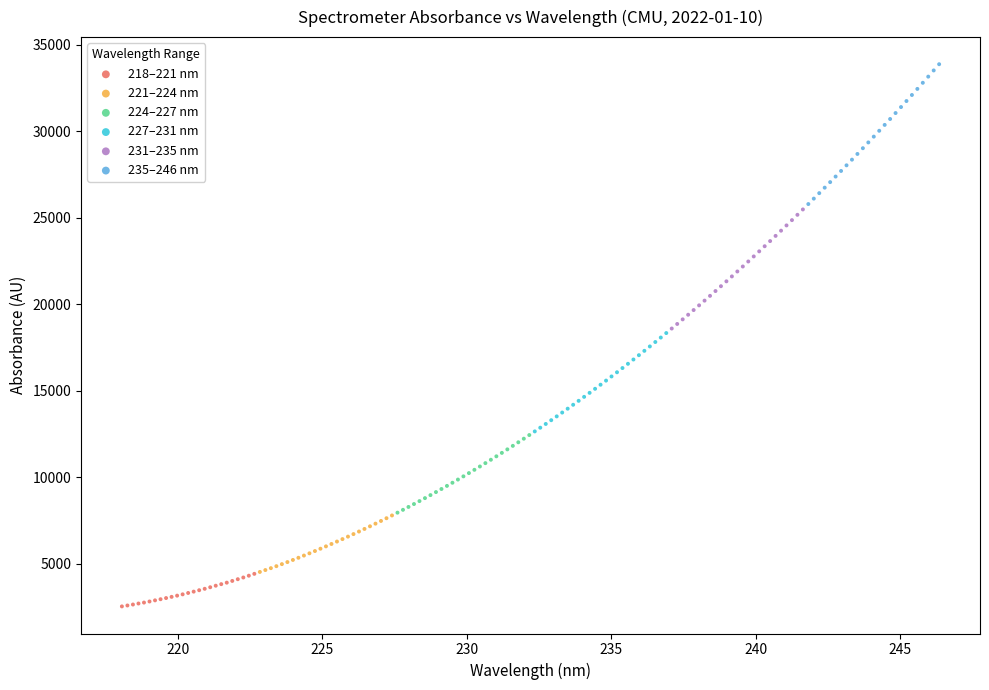

Which series has the largest Y range (max minus min)?

235–246 nm